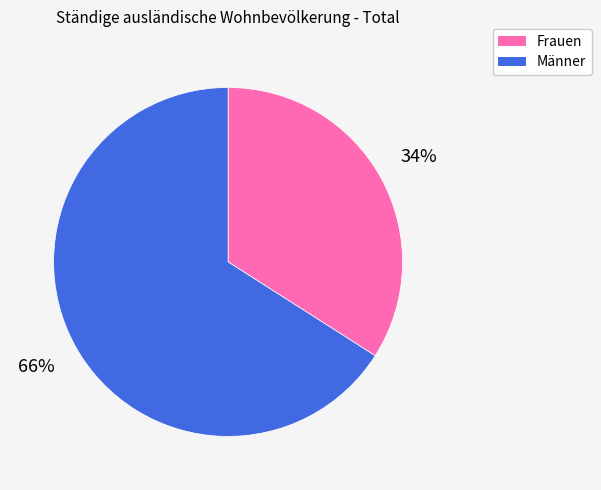

To the nearest percent, what is the difference between the largest and smallest slice percentages?

32%